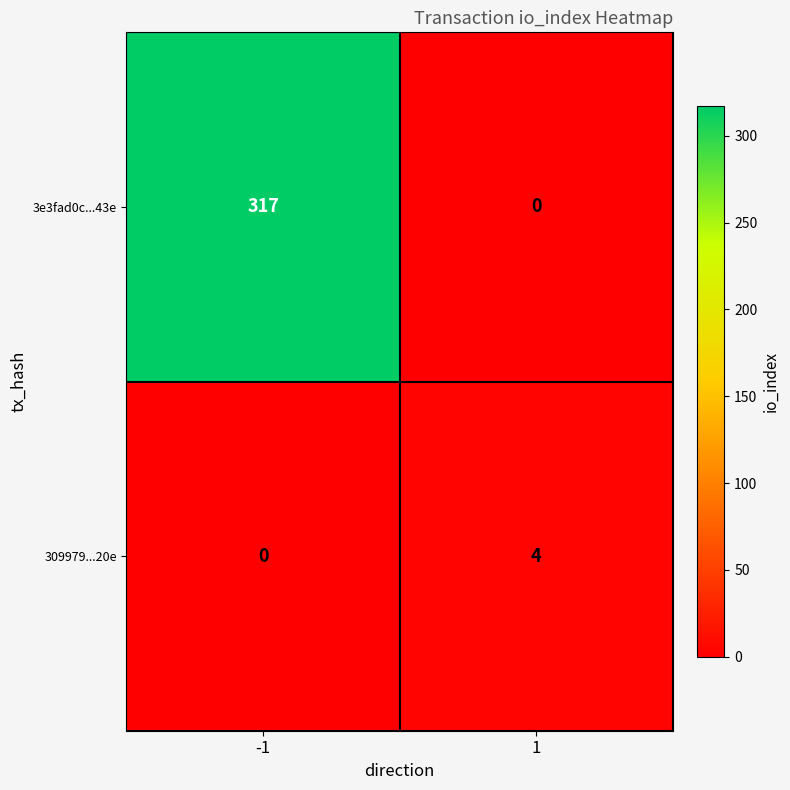

List the series in order of their overall mean, lowest first.

309979...20e, 3e3fad0c...43e